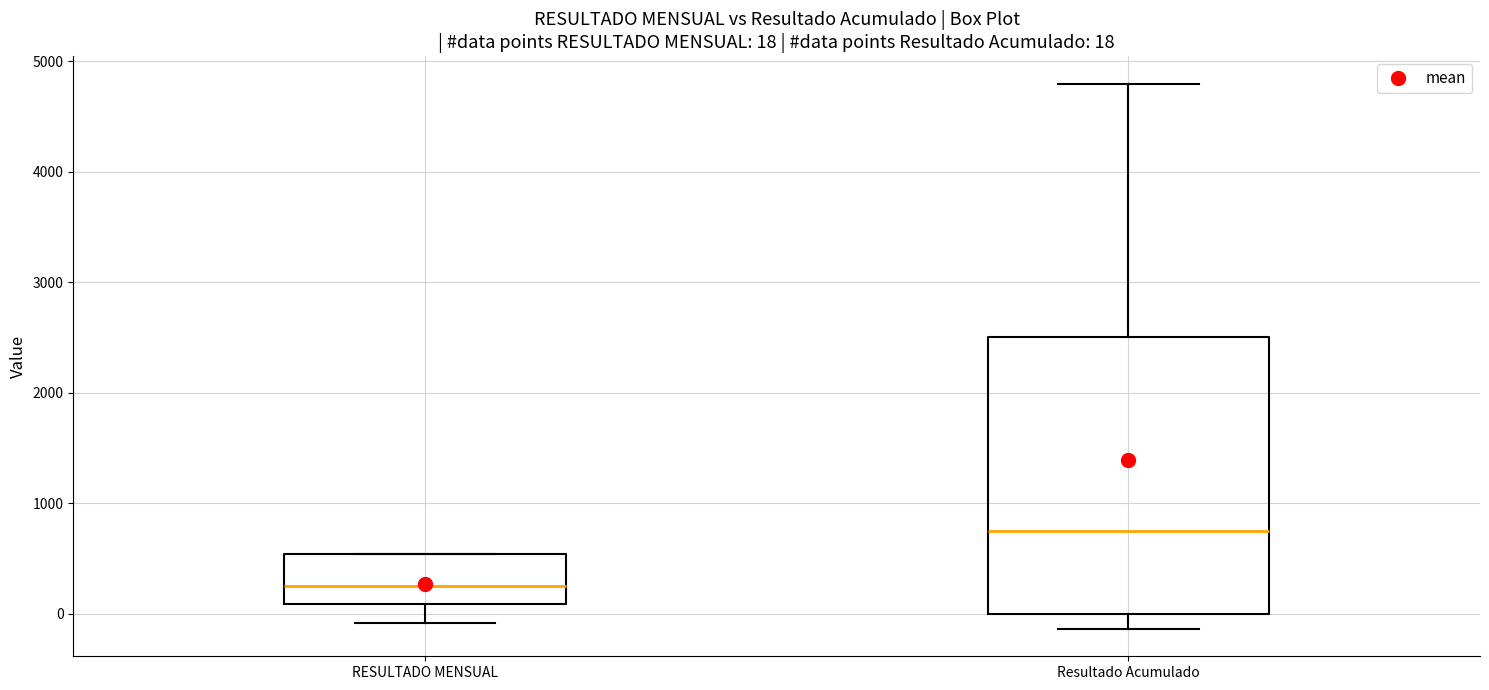

Which box's median line is the lowest?

RESULTADO MENSUAL